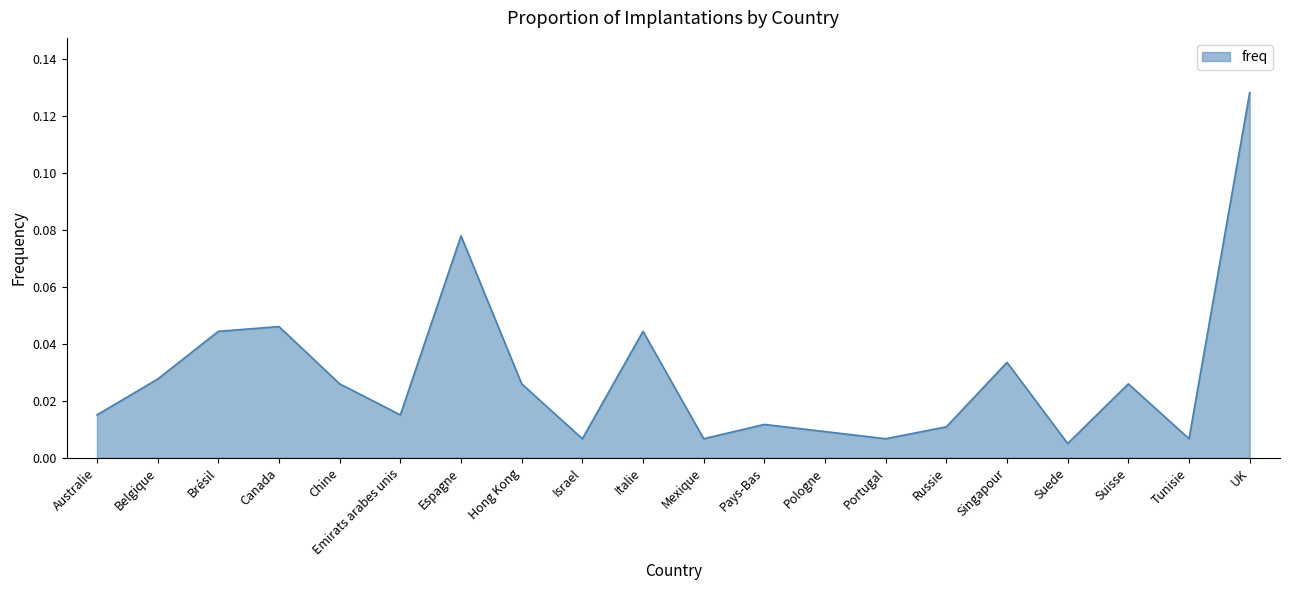

Which label corresponds to the largest value in the chart?

UK